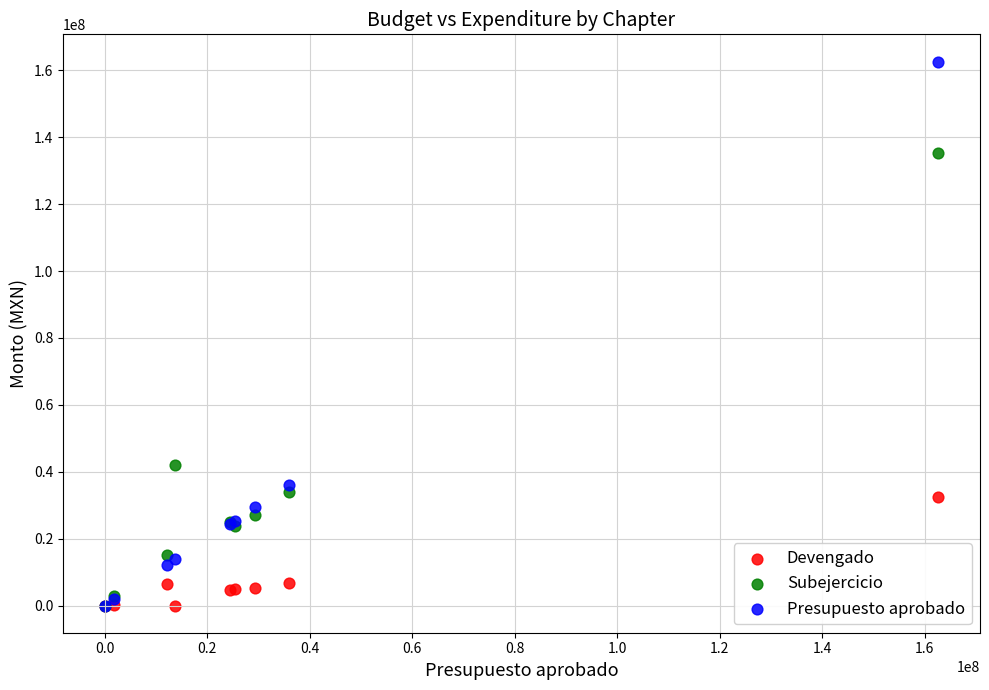

Across all series, what Y value is closest to 81319899?

41908911.1